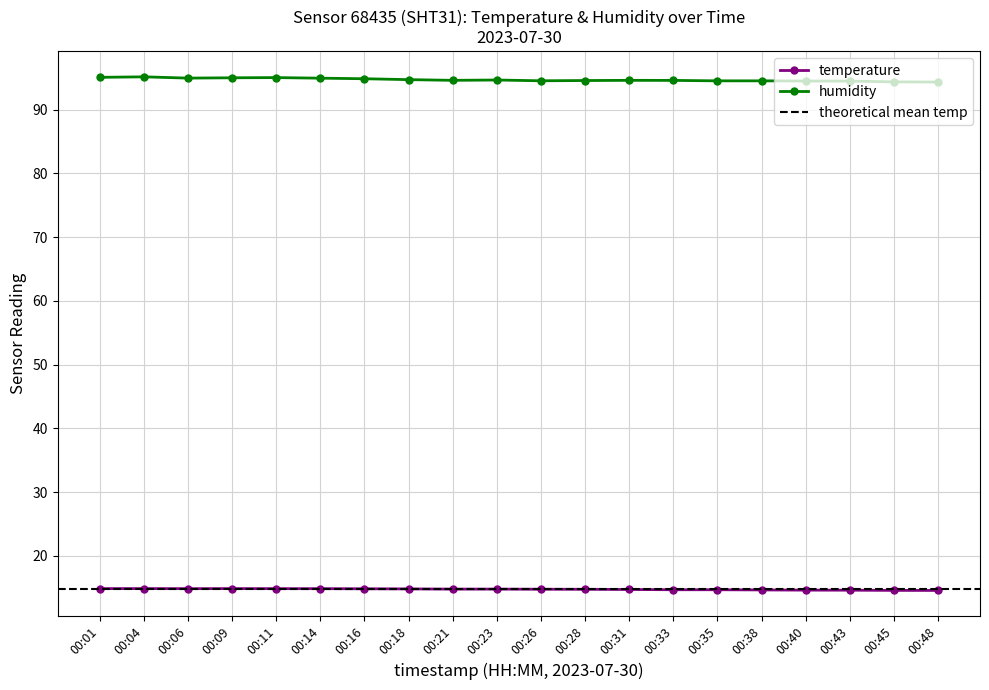

At 00:43, list the series in order from largest to smallest.

humidity, temperature